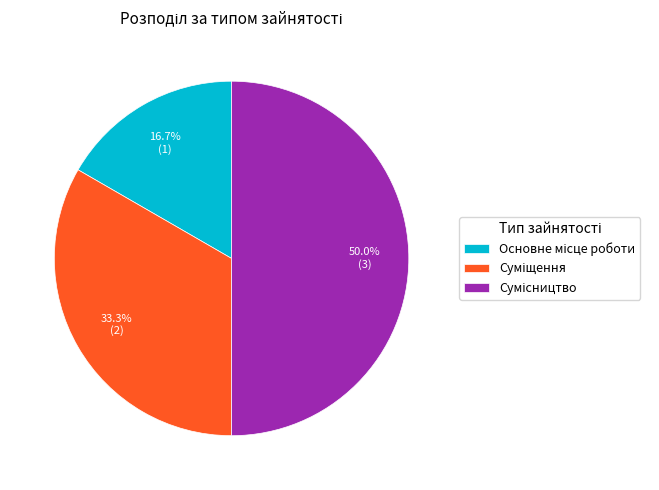

What is the ratio of the value at Основне місце роботи to the value at Суміщення?

0.5